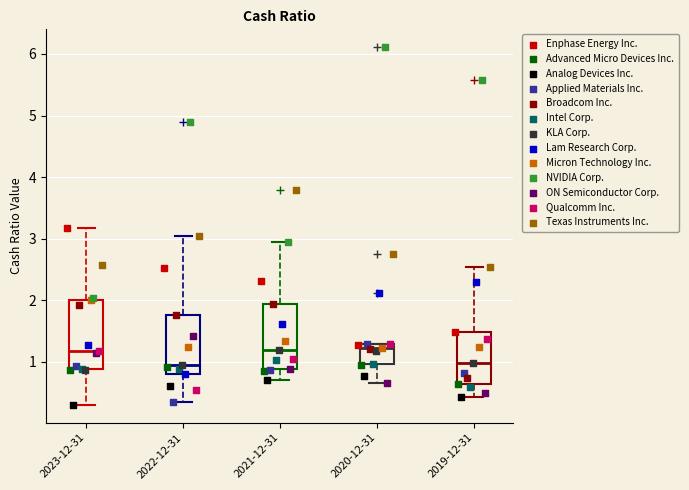

Reading left to right, transcribe this box plot: for each box, give where its median line is, the range the box spans, and where its two whiskers end, as read against the y-axis. The values are not printed on the chart, so give them approximately, as read against the axis.

2023-12-31: median 1.2, box 0.9 to 2.0, whiskers 0.3 to 3.2
2022-12-31: median 0.9, box 0.8 to 1.8, whiskers 0.4 to 3.0
2021-12-31: median 1.2, box 0.9 to 1.9, whiskers 0.7 to 3.0
2020-12-31: median 1.2, box 1.0 to 1.3, whiskers 0.7 to 1.3
2019-12-31: median 1.0, box 0.6 to 1.5, whiskers 0.4 to 2.5